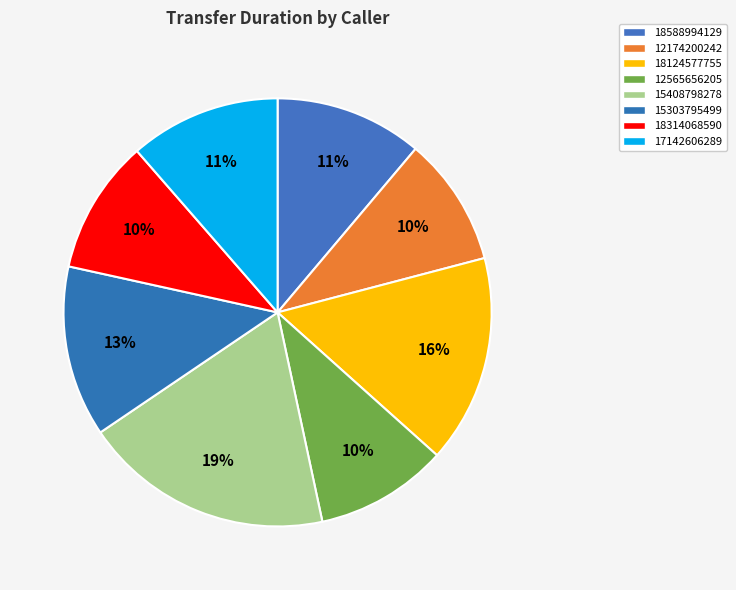

What percentage is NOT represented by 12174200242?

90.2%